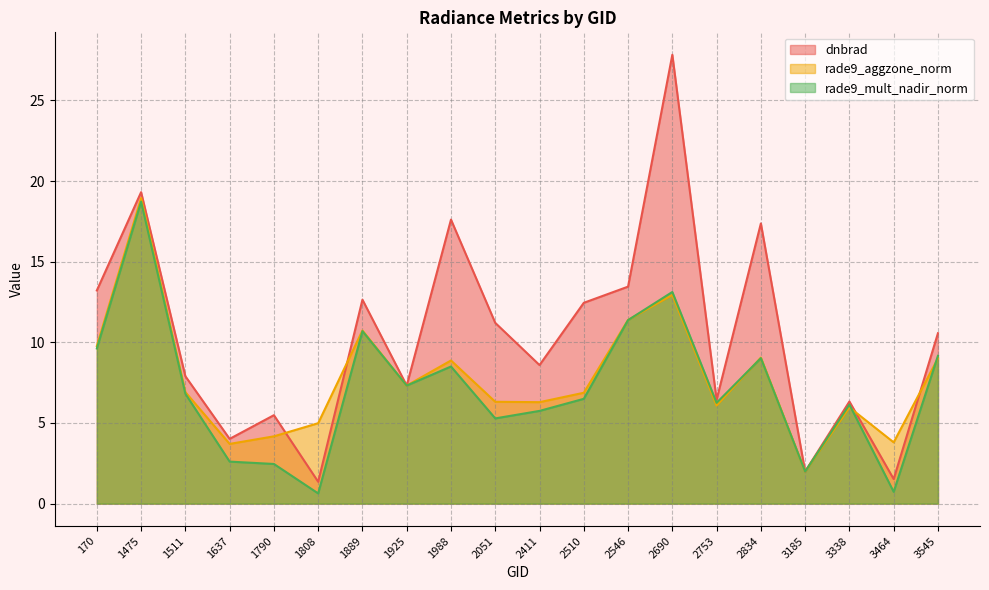

What is the difference between the second highest and second lowest values in the rade9_mult_nadir_norm series?

12.4